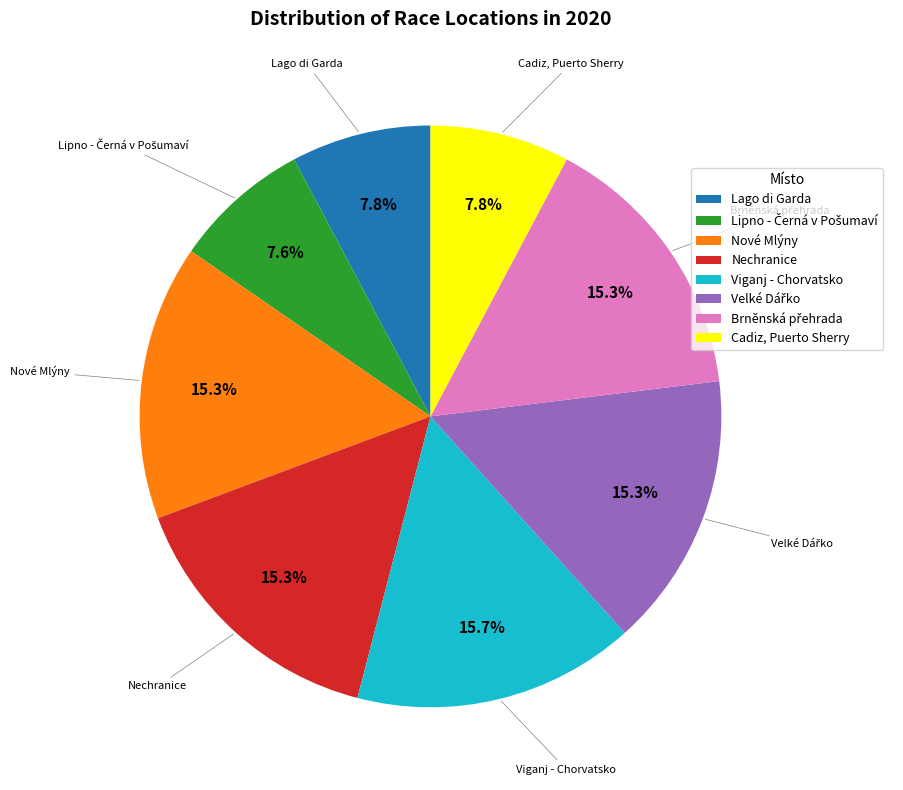

Count the number of slices in the pie.

8